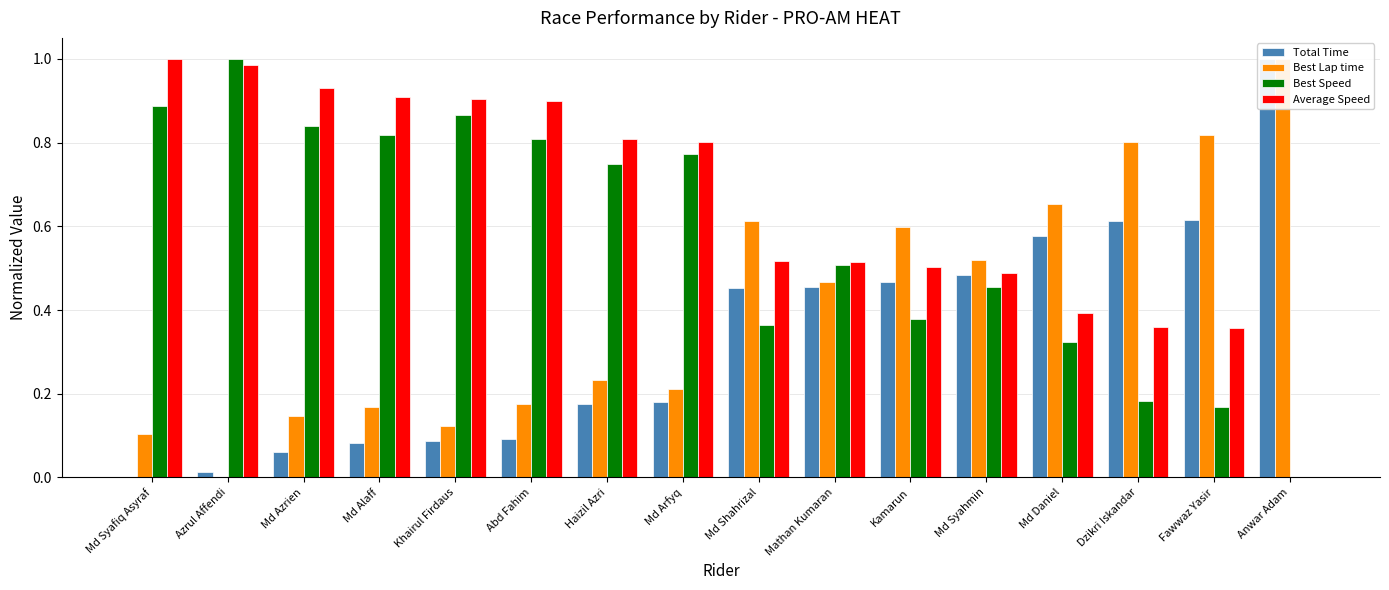

The Best Speed series shows 0.2 at Md Syahmin. True or false?

False